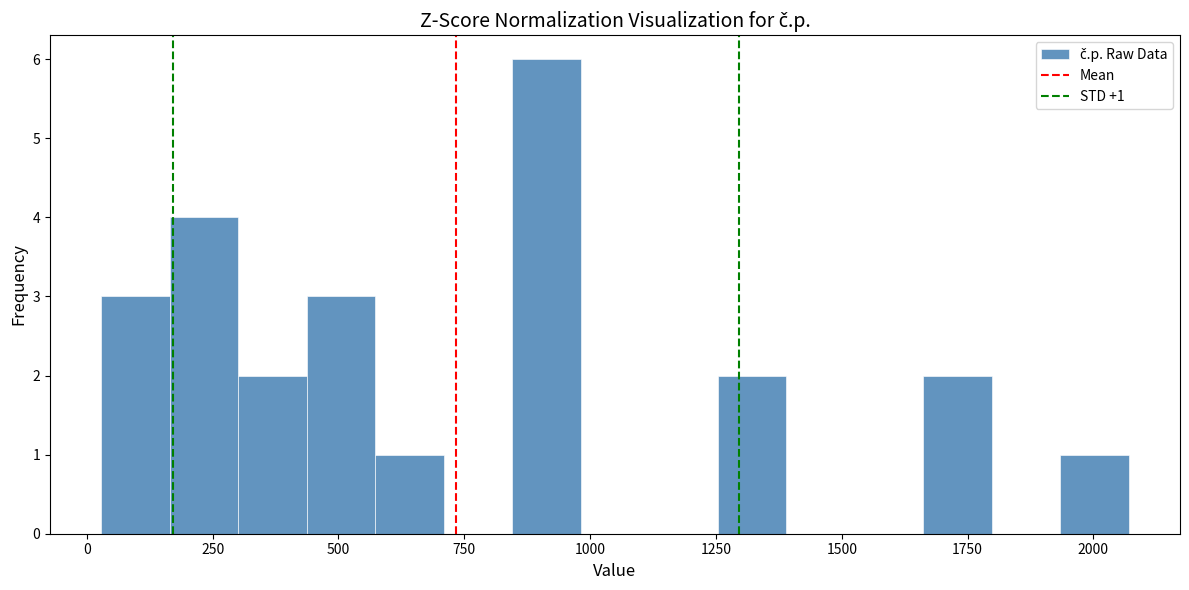

Around what value on the x-axis is the tallest bar? Give the approximate position of its centre, as read against the axis.

900